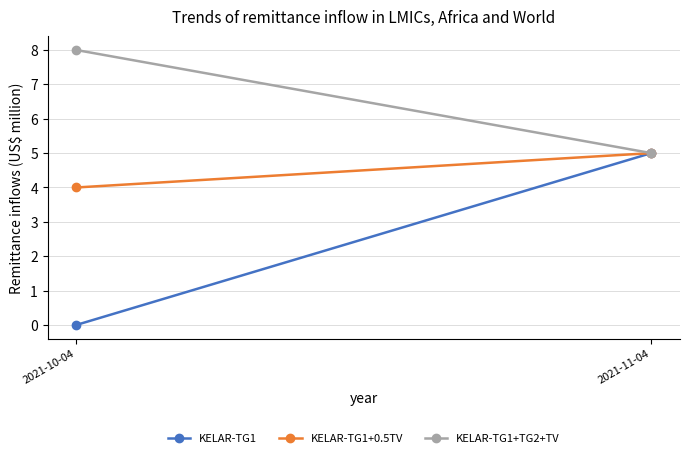

The value of KELAR-TG1+TG2+TV at 2021-10-04 is 8. True or false?

True